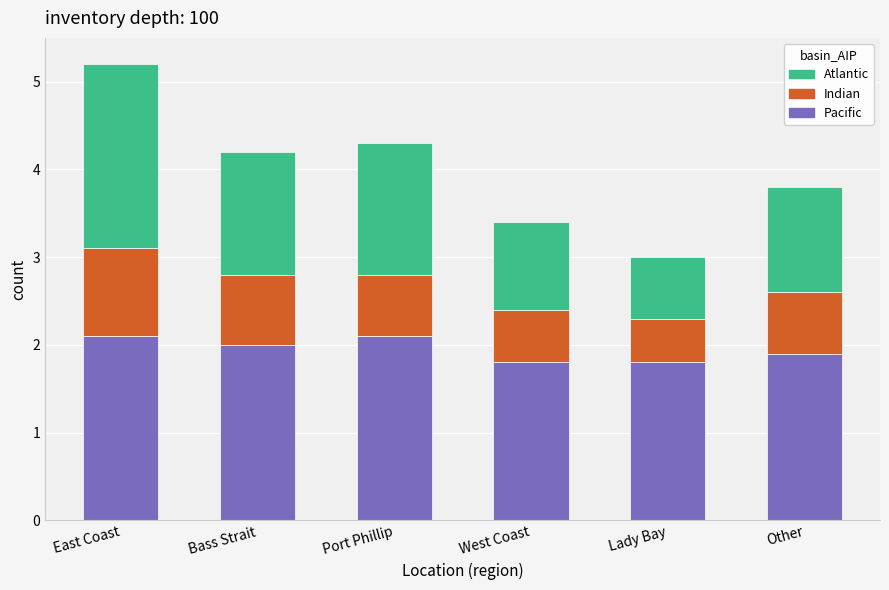

Is it true that Pacific equals 2.0 at Bass Strait?

True